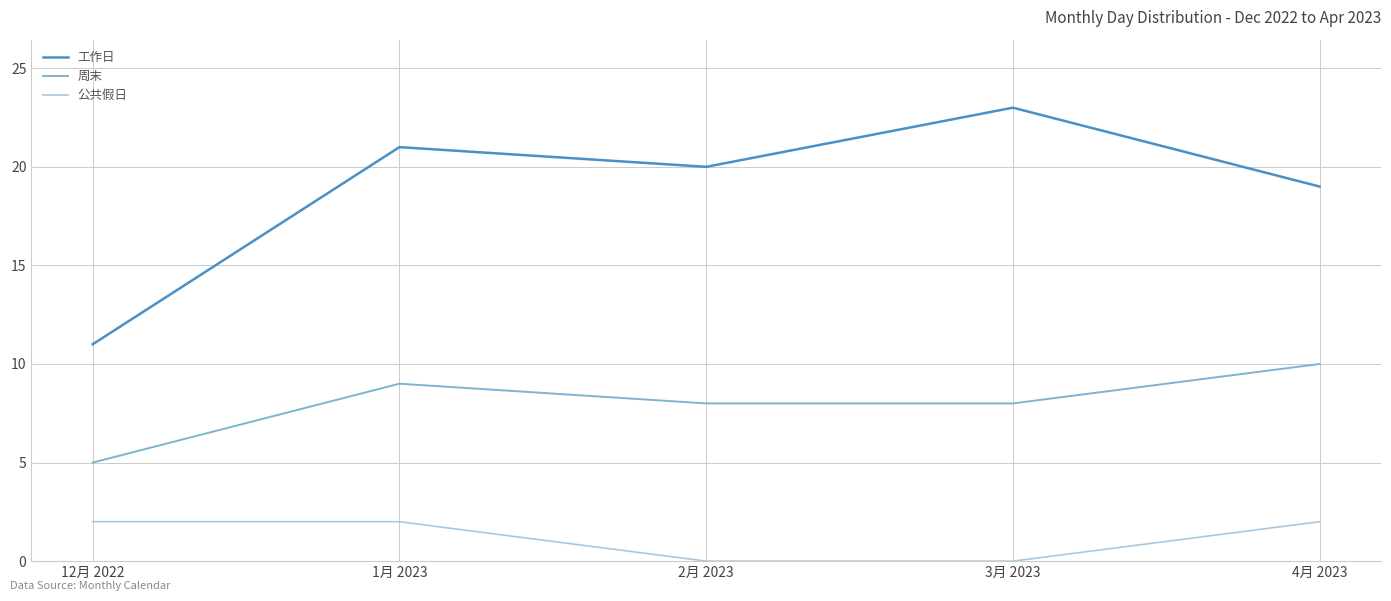

In 工作日, how many points are higher than both neighbors (excluding endpoints)?

2